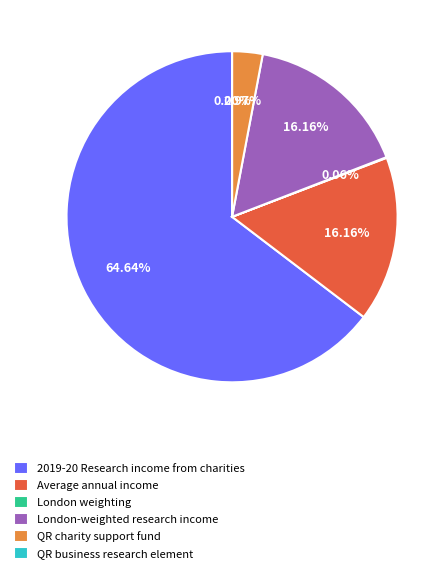

Is it true that London-weighted research income is 16% of the pie?

True